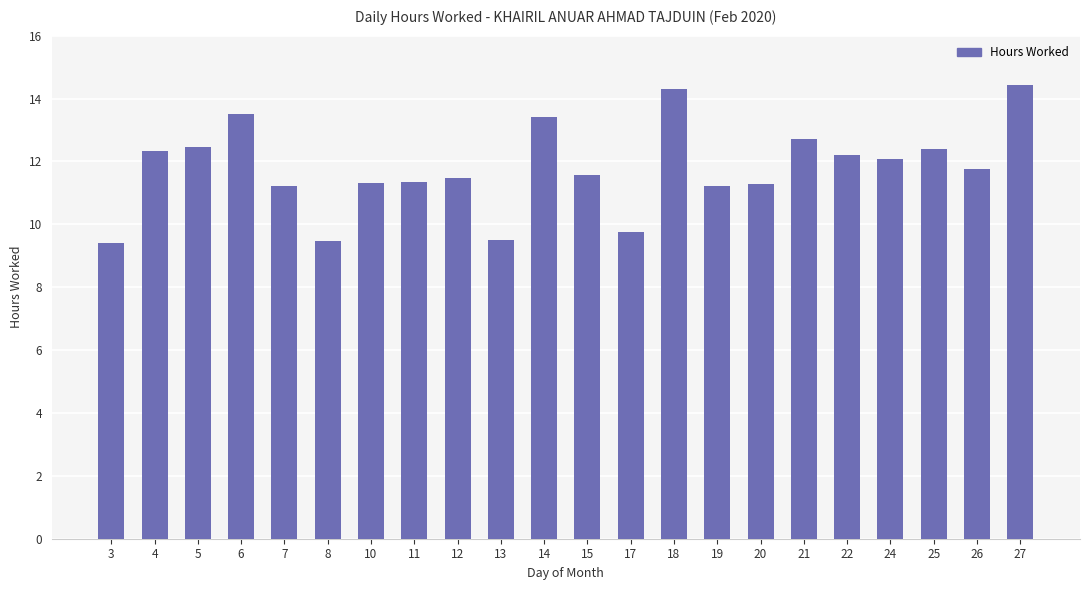

What is the difference between the second highest and second lowest values?

4.8